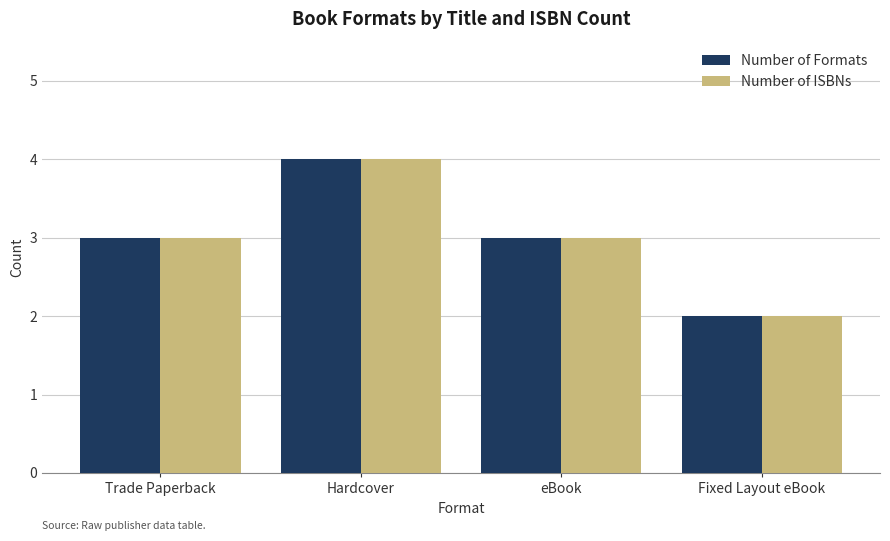

Which category has the highest value in the Number of ISBNs series?

Hardcover